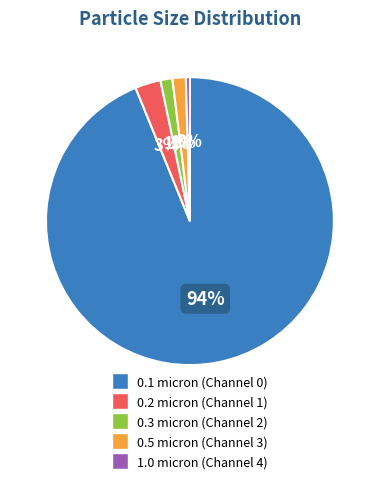

How many slices are in this pie chart?

5